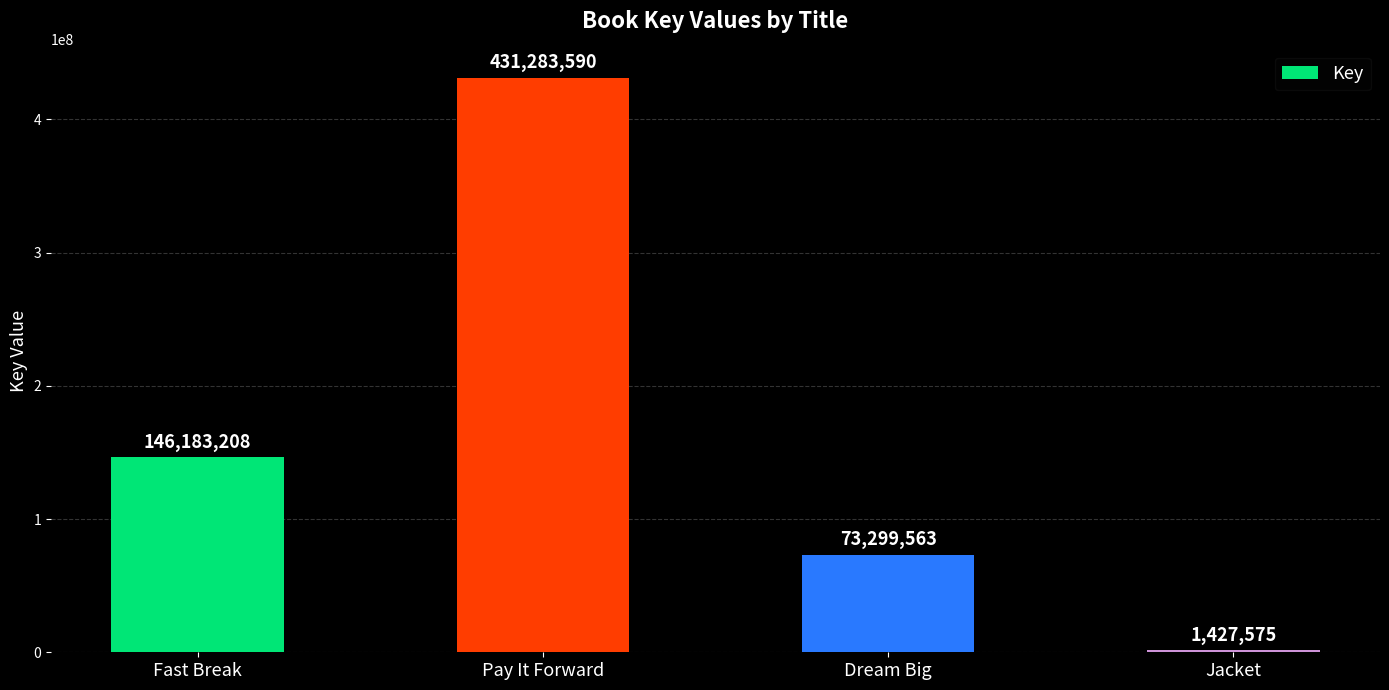

What value does the data have at Pay It Forward, to the nearest 50?

431283600